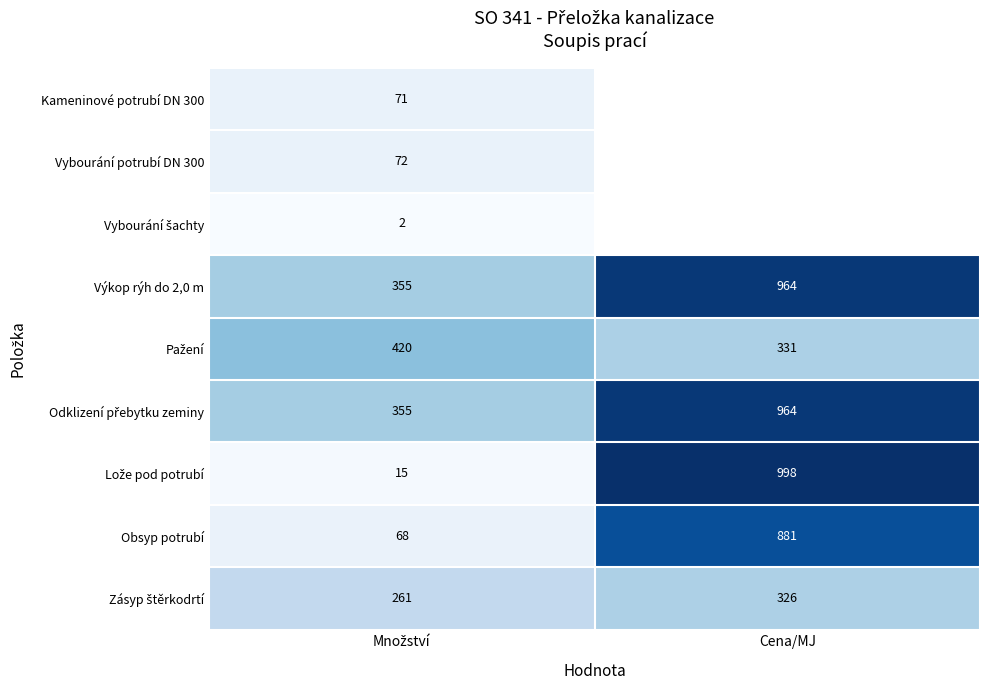

The value of Obsyp potrubí at Cena/MJ is 881. True or false?

True